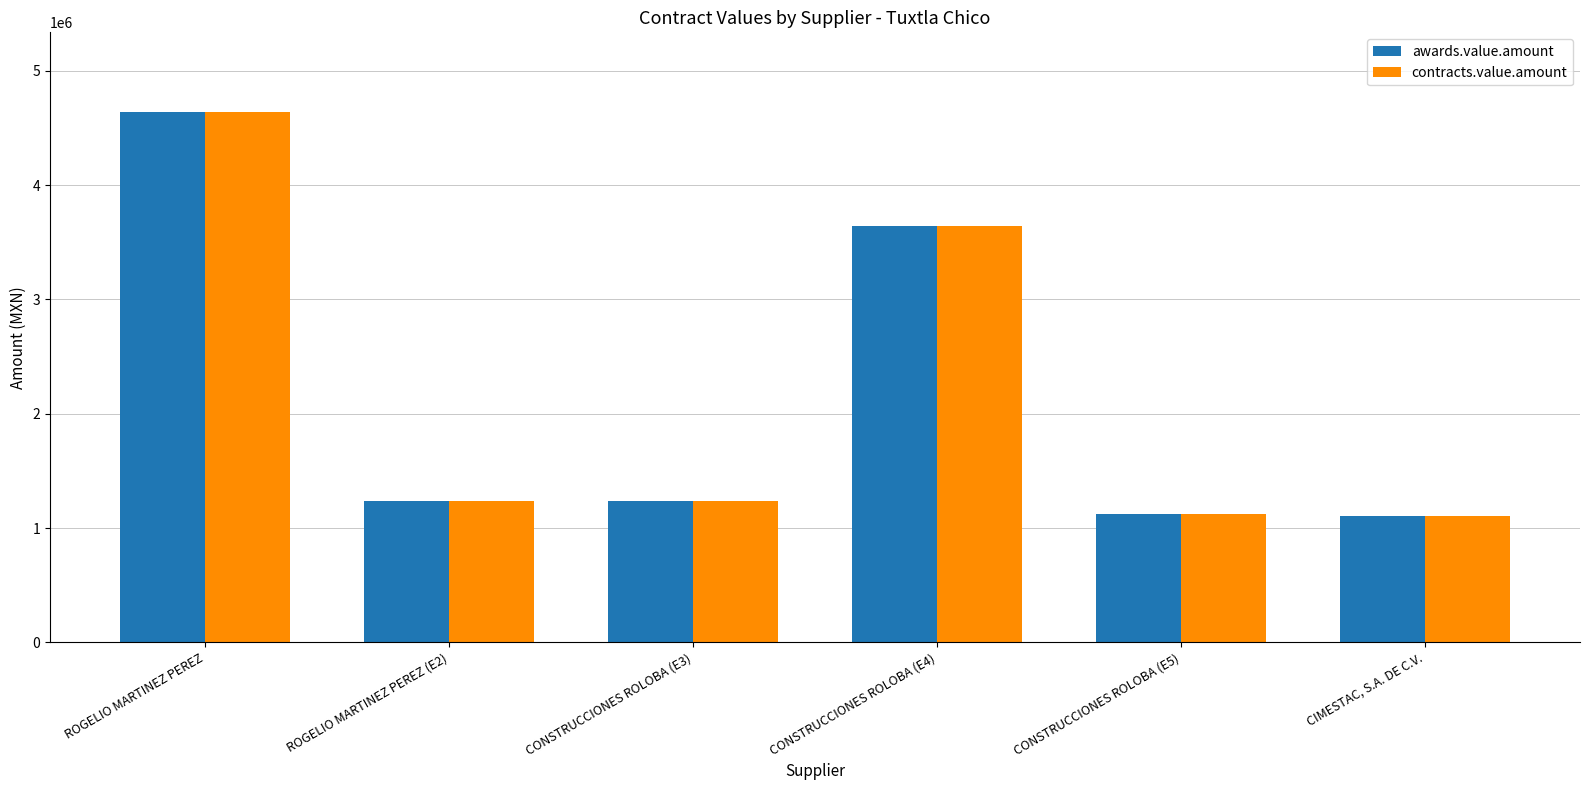

How many bars are there in total?

12